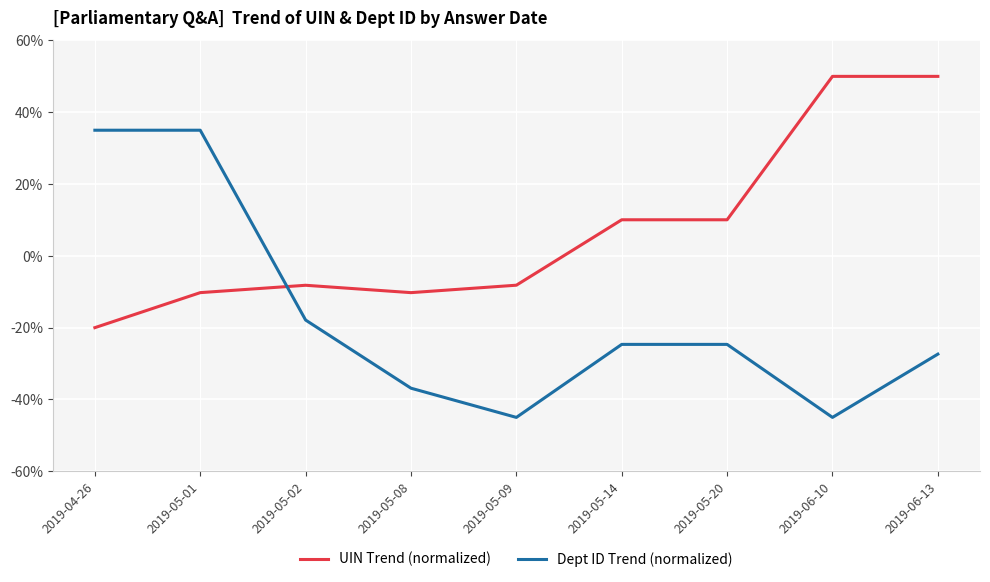

What position from the left is 2019-06-13?

9